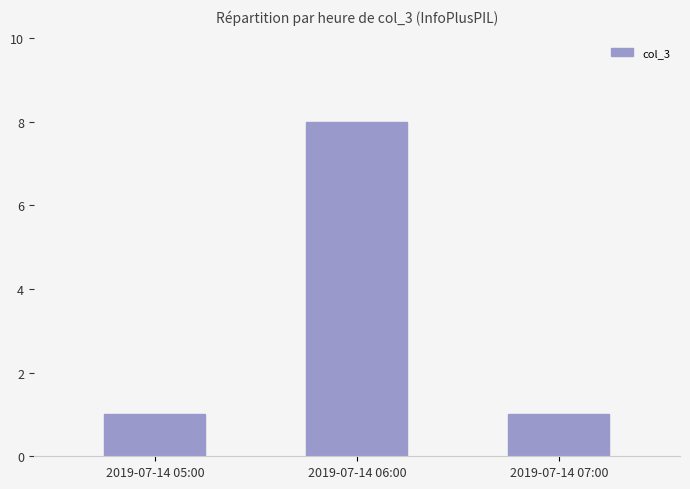

What is the change in value from 2019-07-14 05:00 to 2019-07-14 06:00?

+7